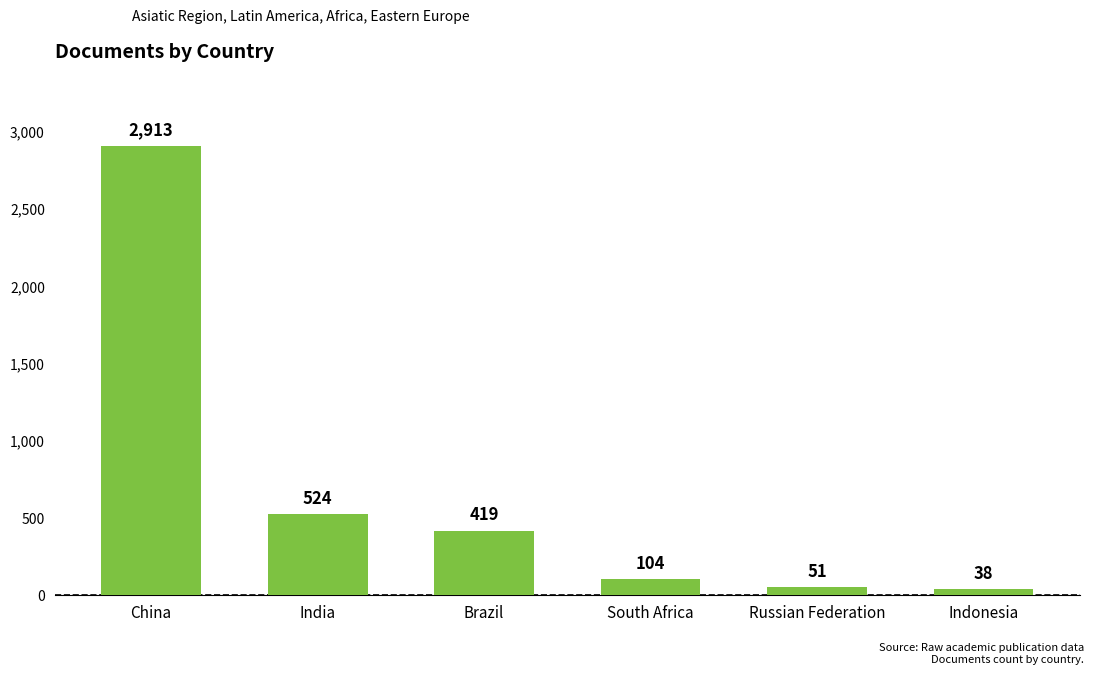

List the labels in order of value, largest first.

China, India, Brazil, South Africa, Russian Federation, Indonesia